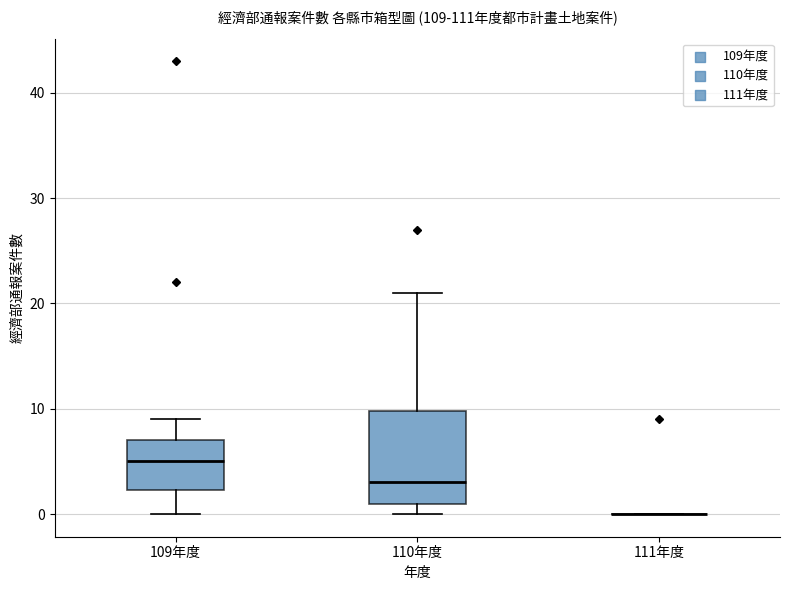

Where does the median line of the box for 110年度 sit on the y-axis? The values are not printed on the chart, so give them approximately, as read against the axis.

3